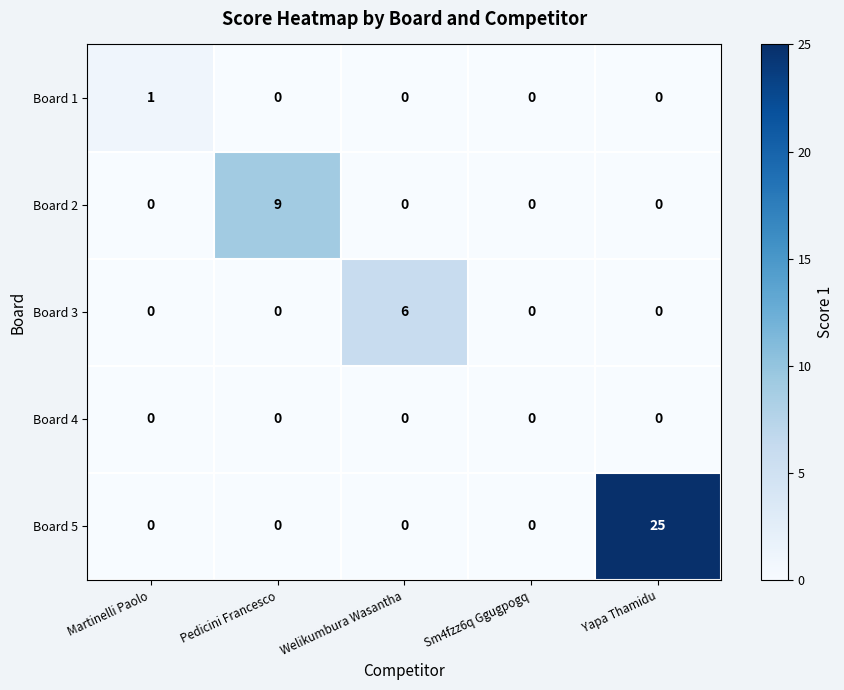

Which series changed the most between Pedicini Francesco and Yapa Thamidu?

Board 5